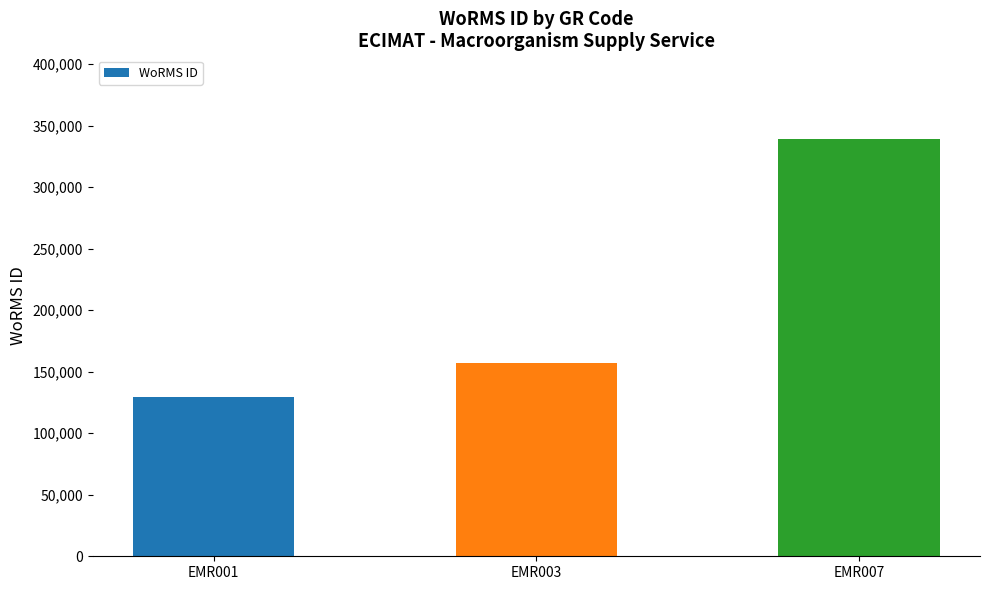

Is it true that the value at EMR001 is 87005?

False